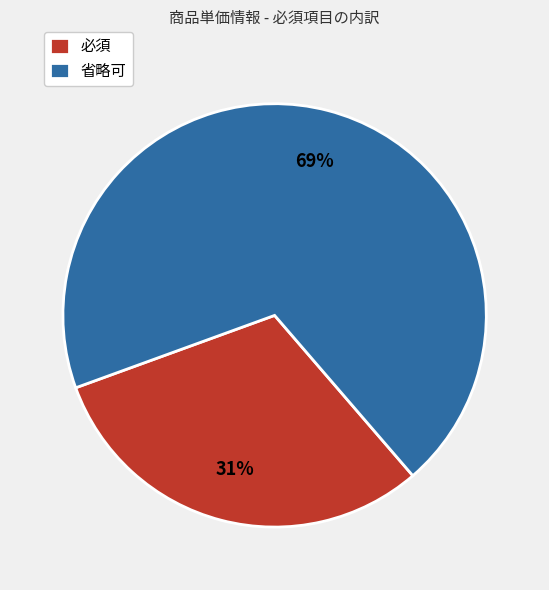

What percentage is the 必須 slice, to the nearest percent?

31%